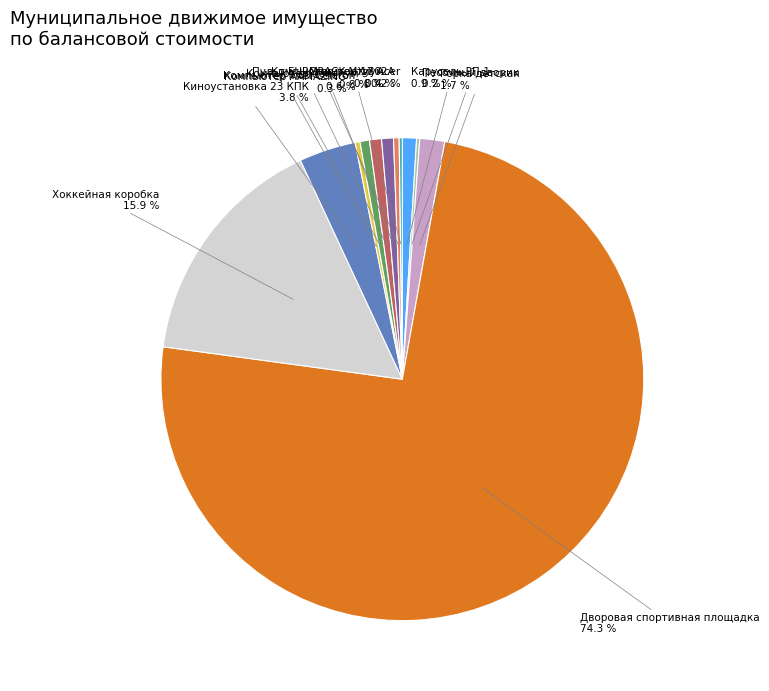

Does any single category account for the majority?

Yes